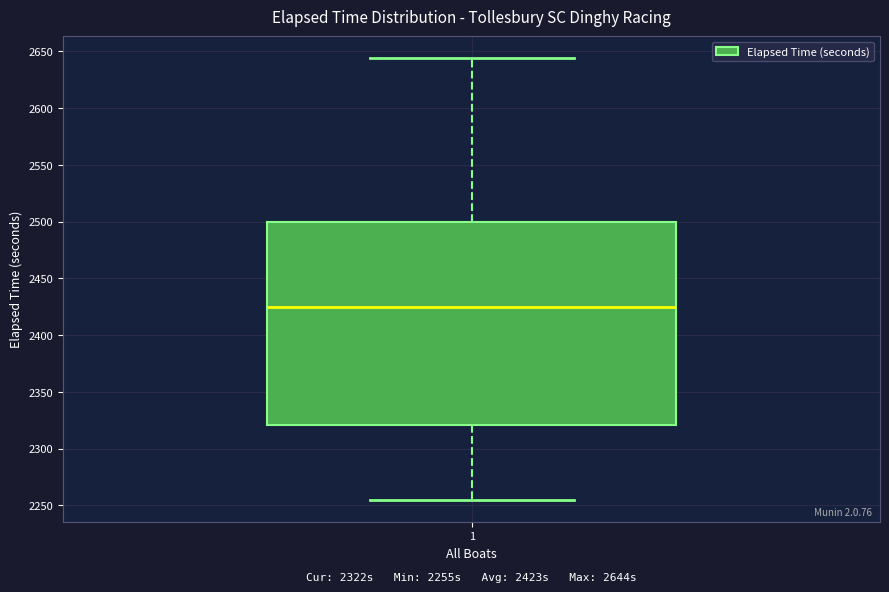

Read this box plot against the y-axis: the position of the median line, the range covered by the box, and the ends of both whiskers. The values are not printed on the chart, so give them approximately, as read against the axis.

median 2425, box 2320 to 2500, whiskers 2255 to 2645